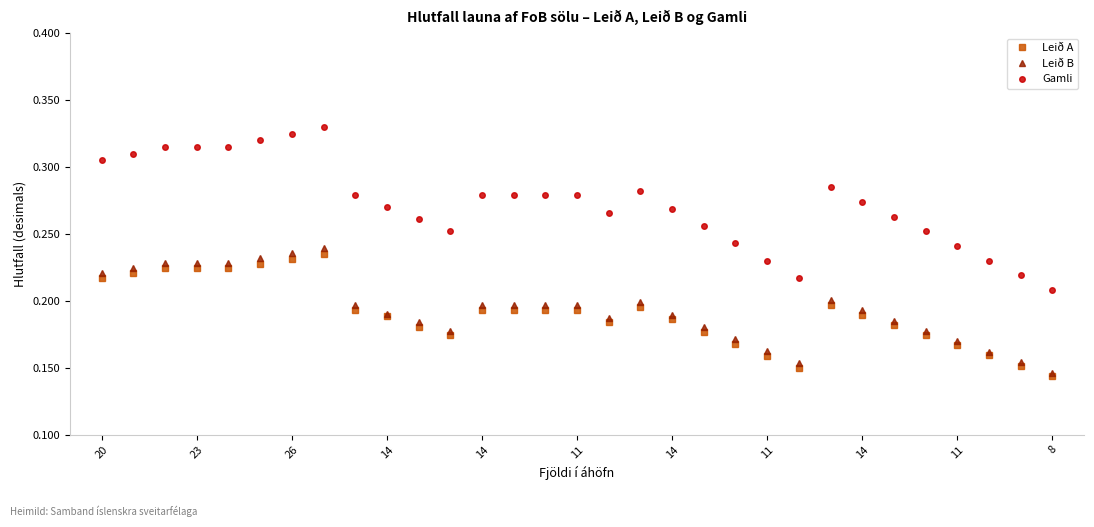

True or false: Leið A has more than 2 points higher than both neighbors.

True